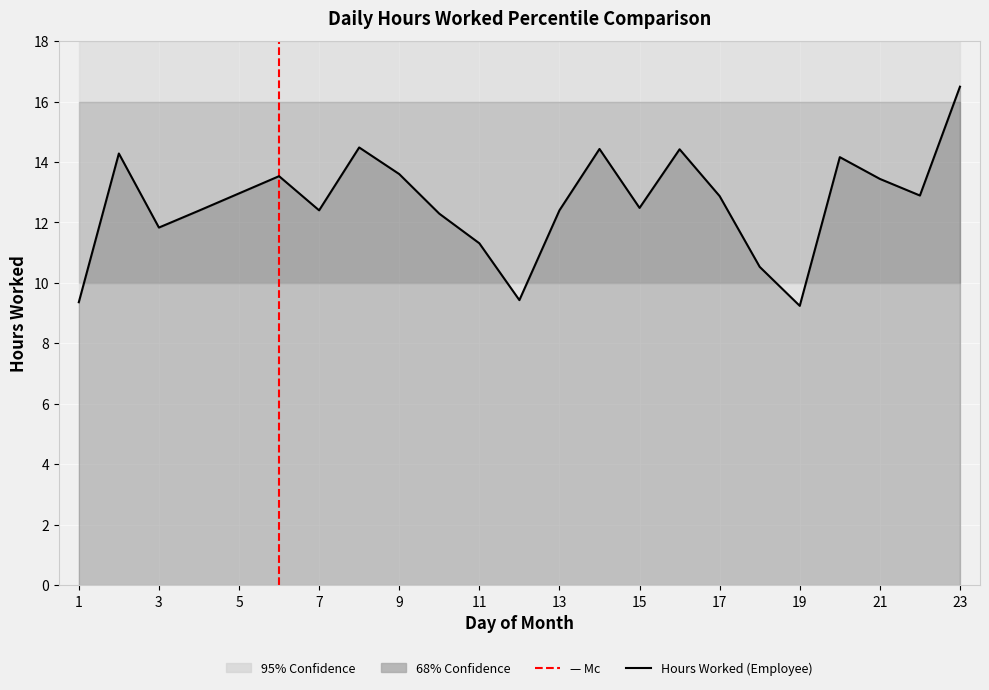

At which label is the value closest to 12?

3